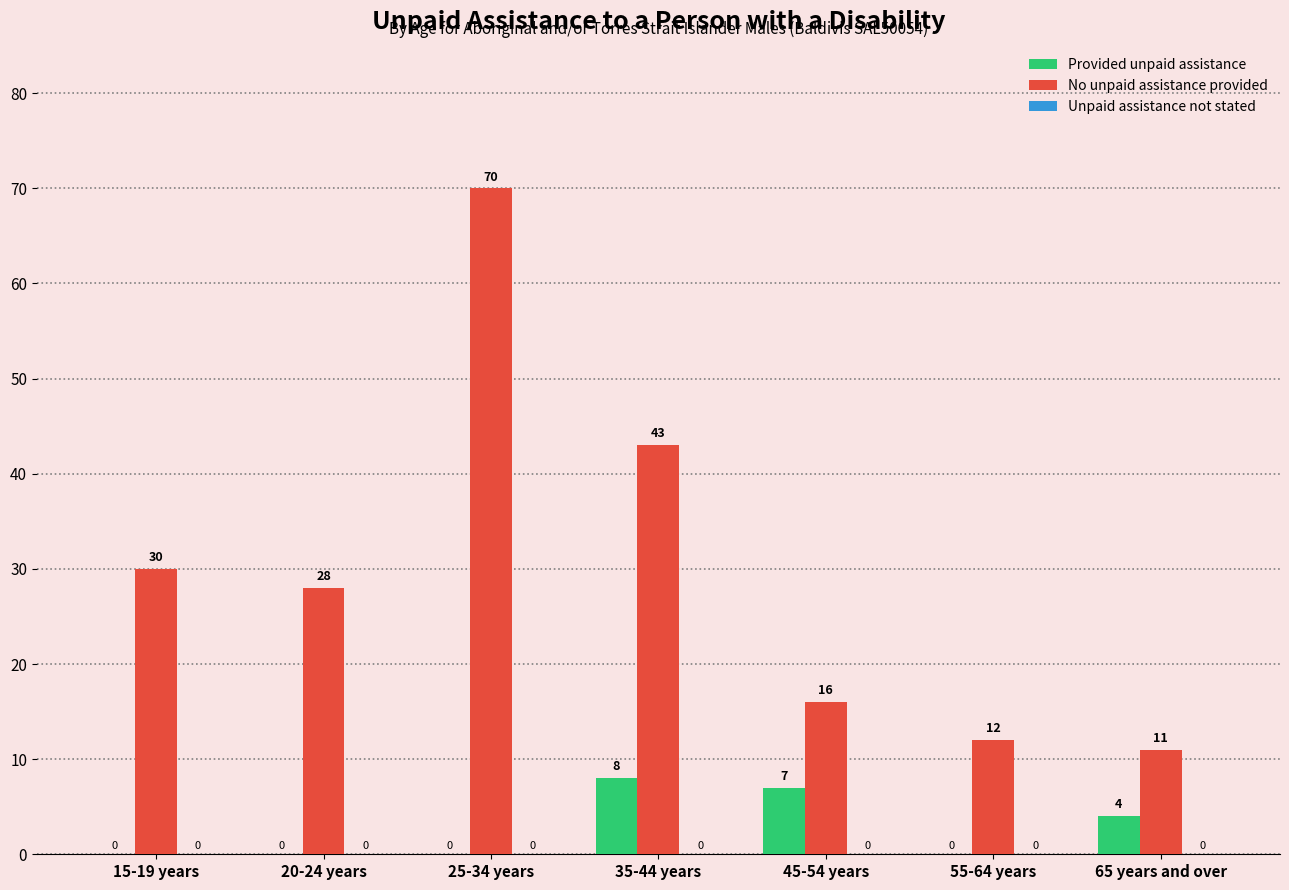

Is it true that No unpaid assistance provided equals 26 at 45-54 years?

False